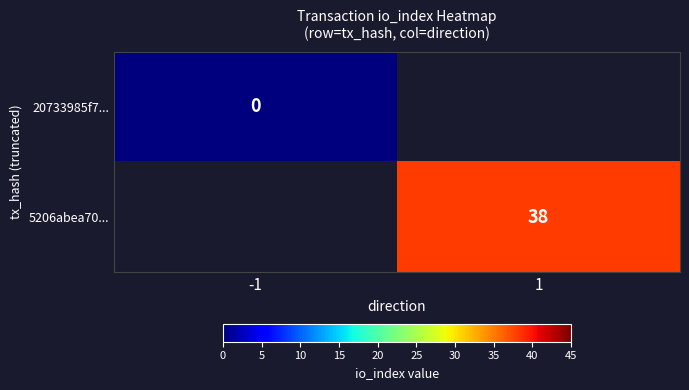

The value of 5206abea70... at 1 is 38. True or false?

True